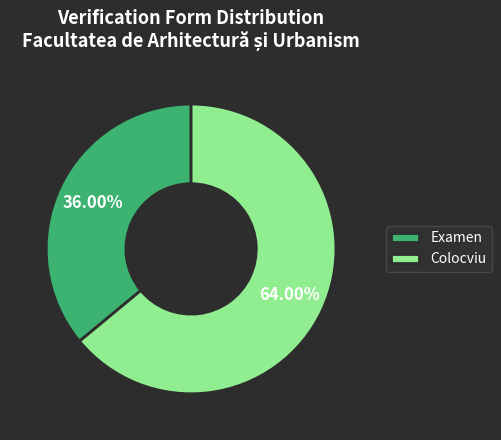

Rank the categories by value from highest to lowest.

Colocviu, Examen